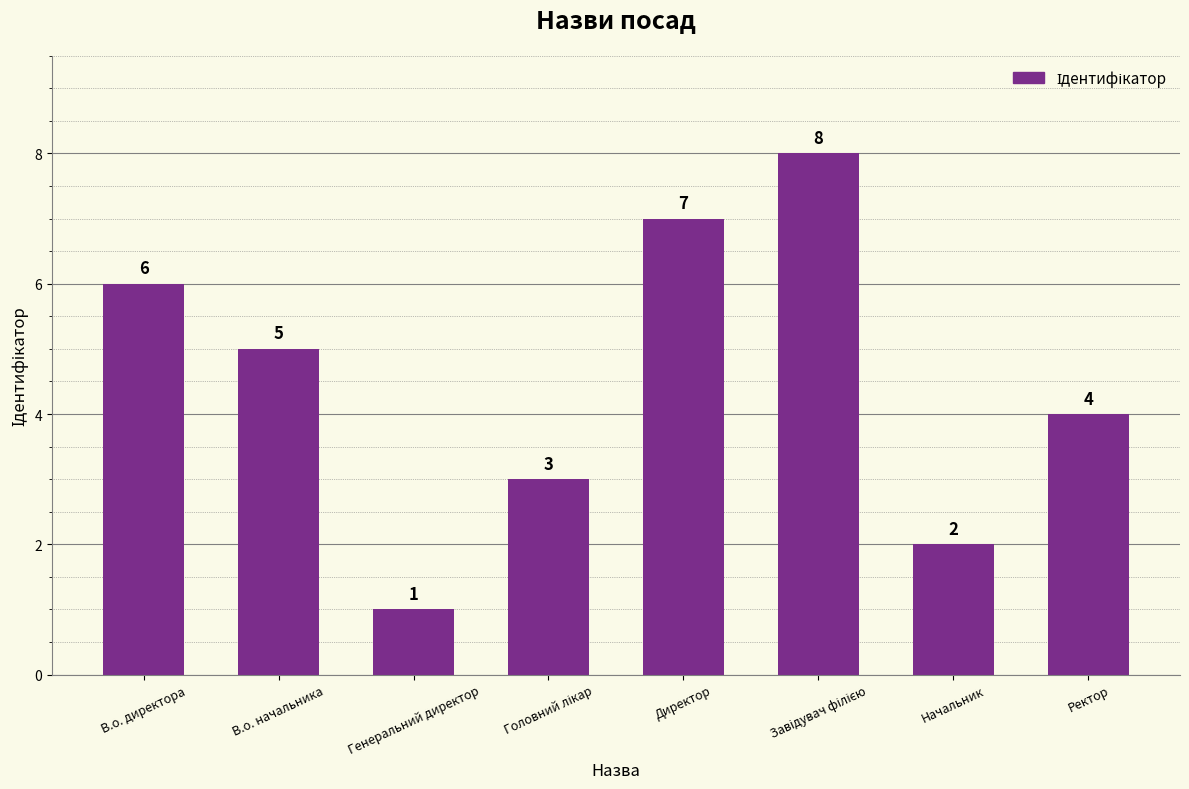

How many data points does each series have?

8